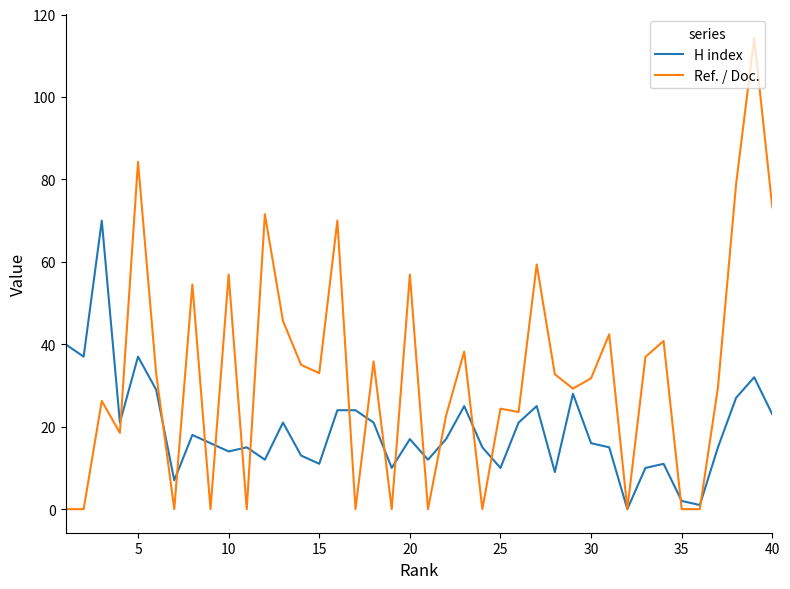

Which series has the largest total across all categories?

Ref. / Doc.